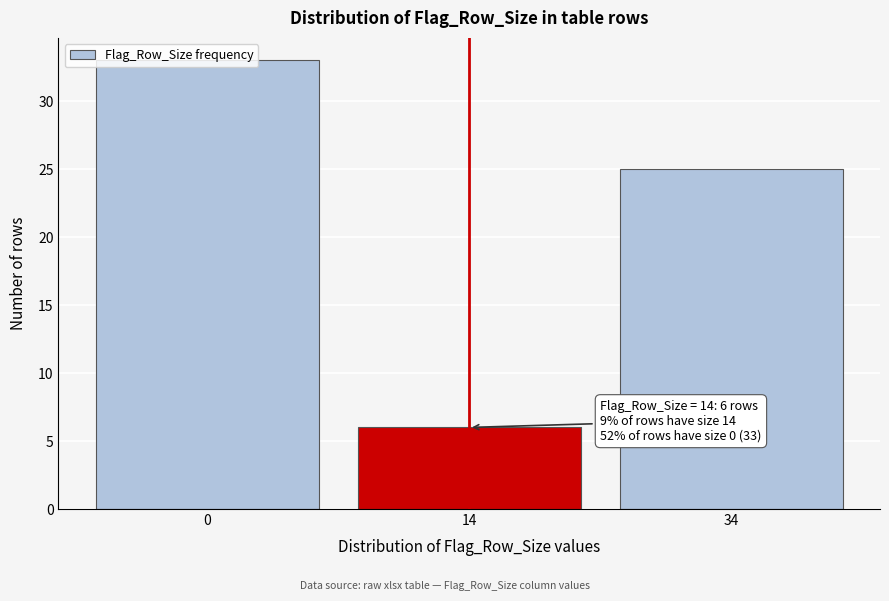

What is the value of the 3rd bar from the left?

25